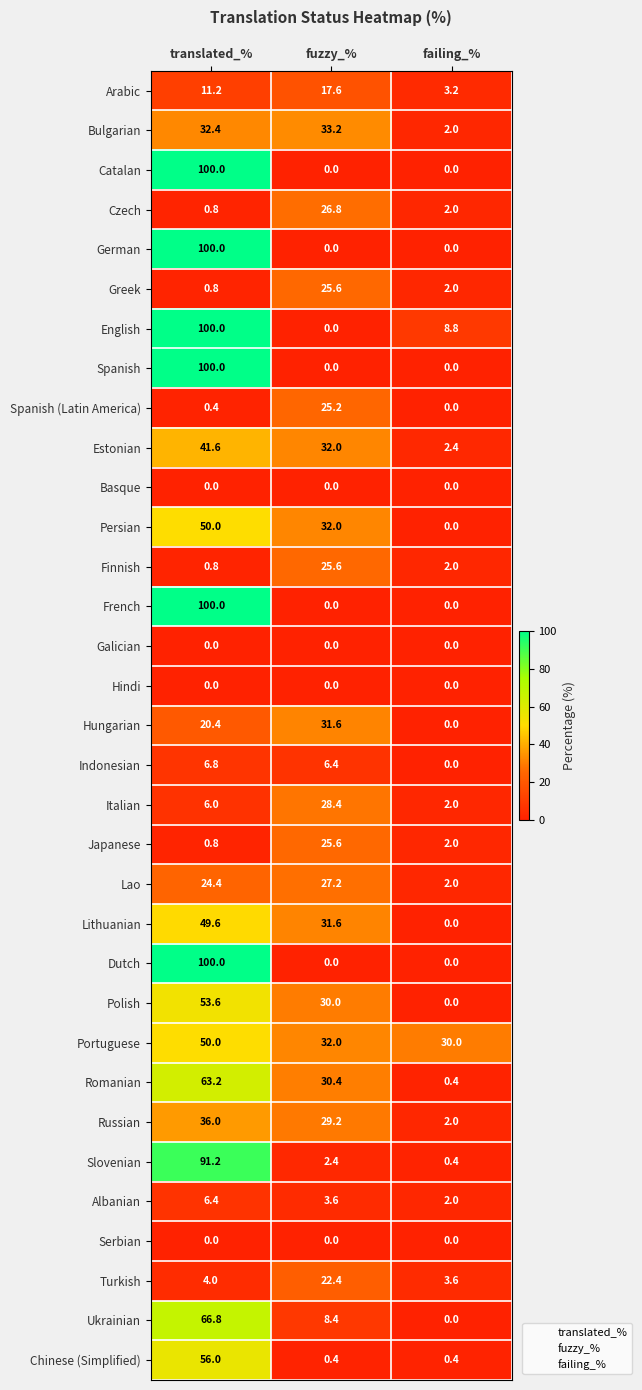

How many series are shown in this chart?

33